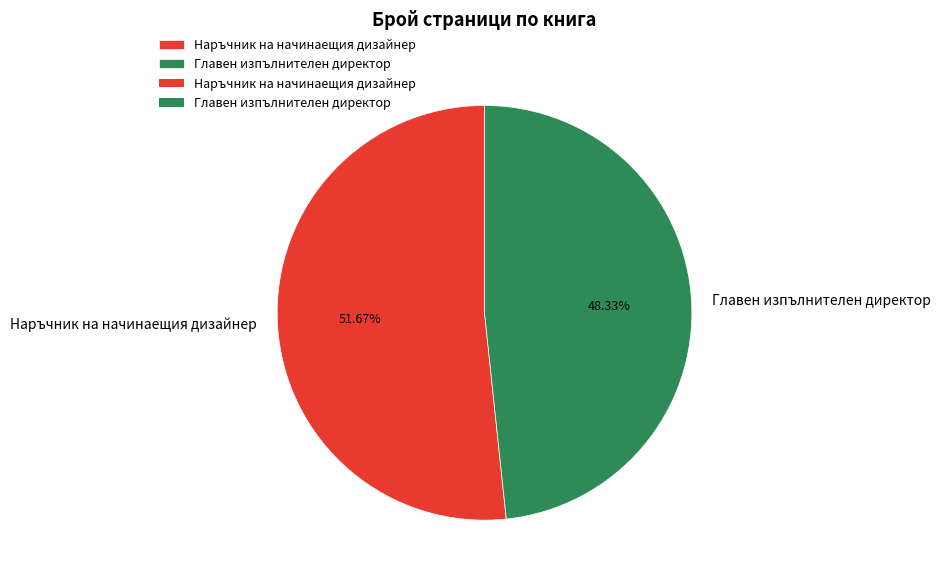

How many segments does this pie chart have?

2